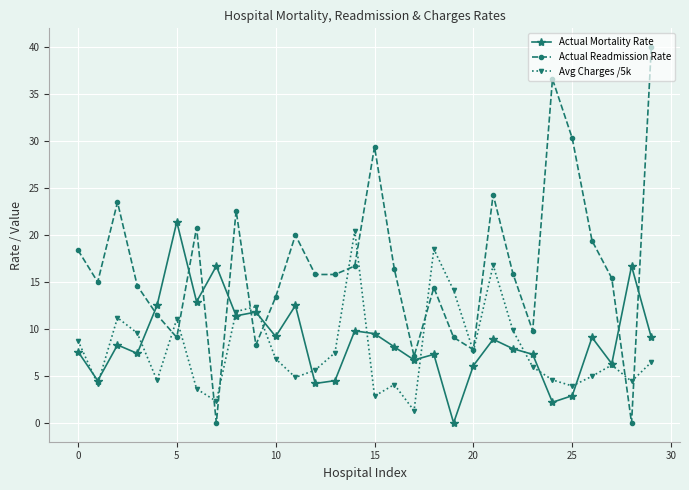

What is the maximum value for Actual Mortality Rate?

21.4